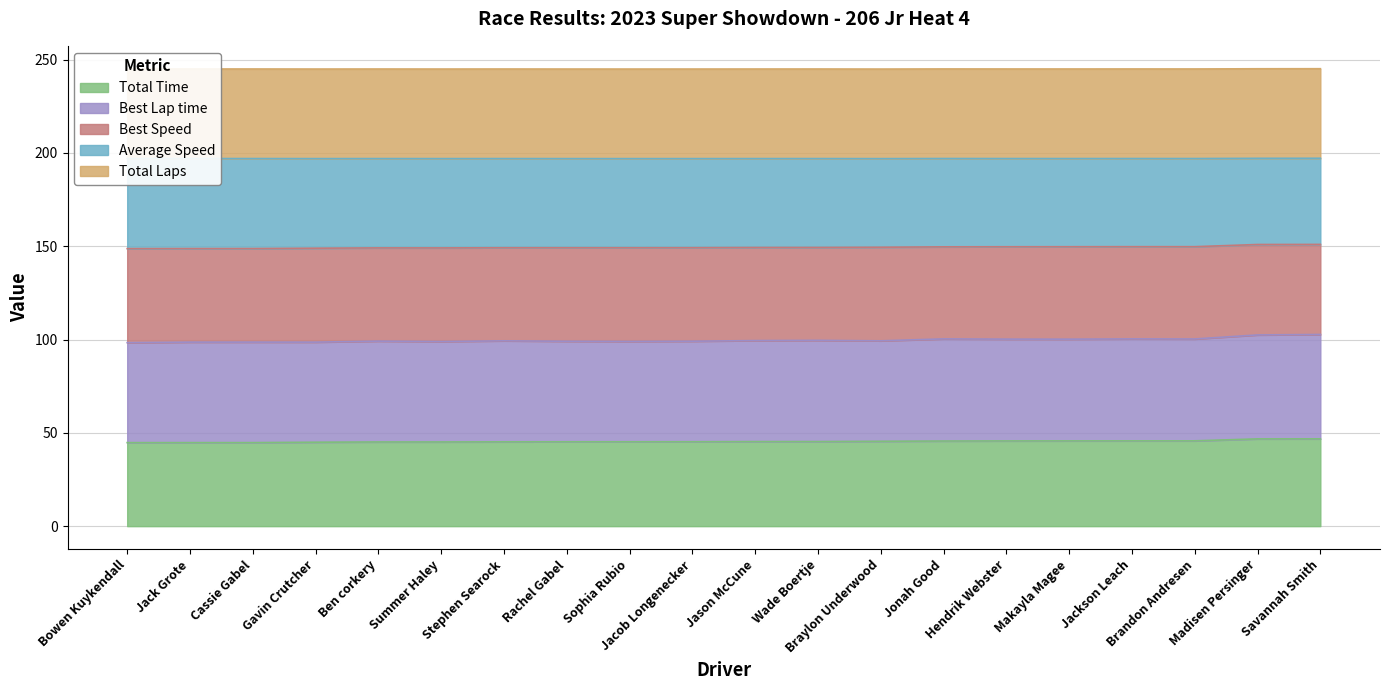

What is the minimum value for Total Time?

44.8